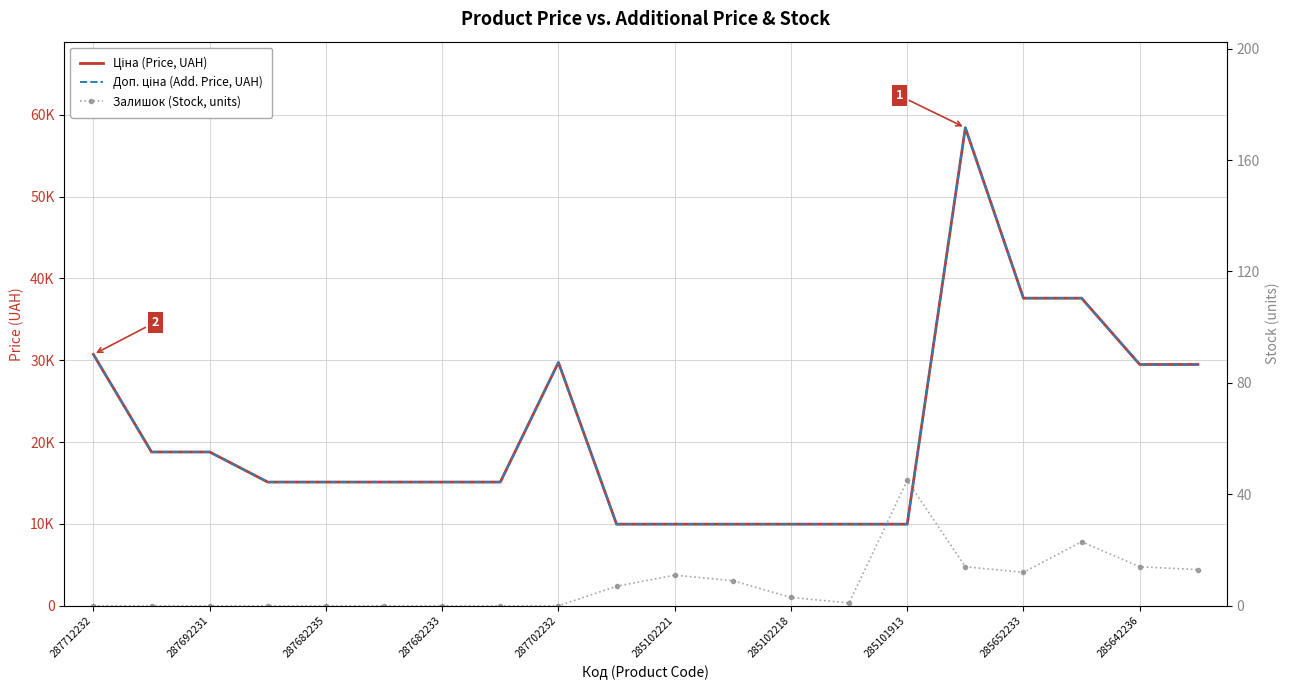

True or false: Залишок (Stock, units) and Доп. ціна (Add. Price, UAH) intersect in this chart.

False